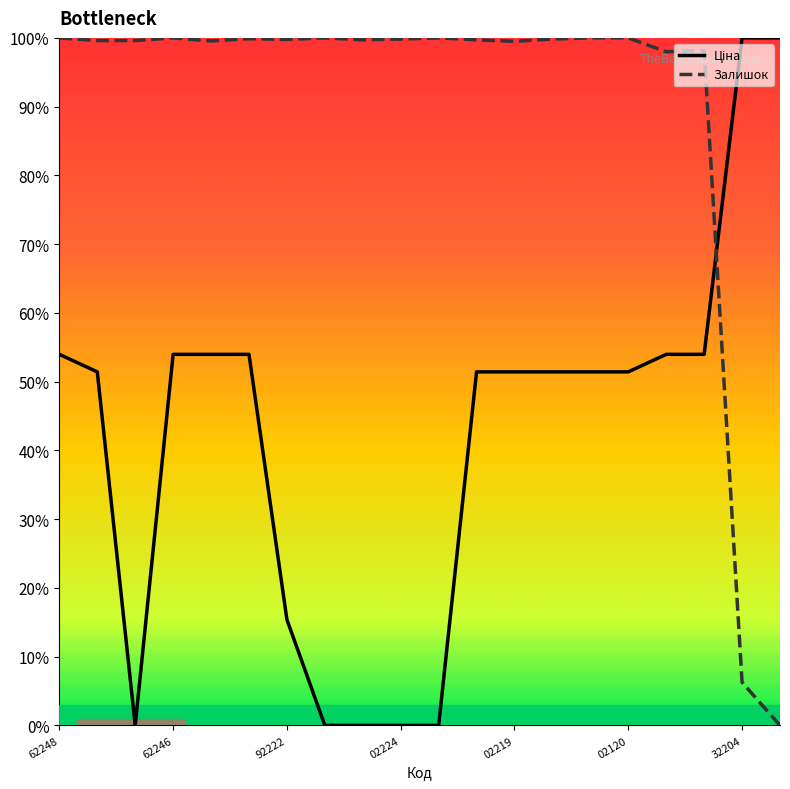

What is the maximum value for Залишок?

100.0